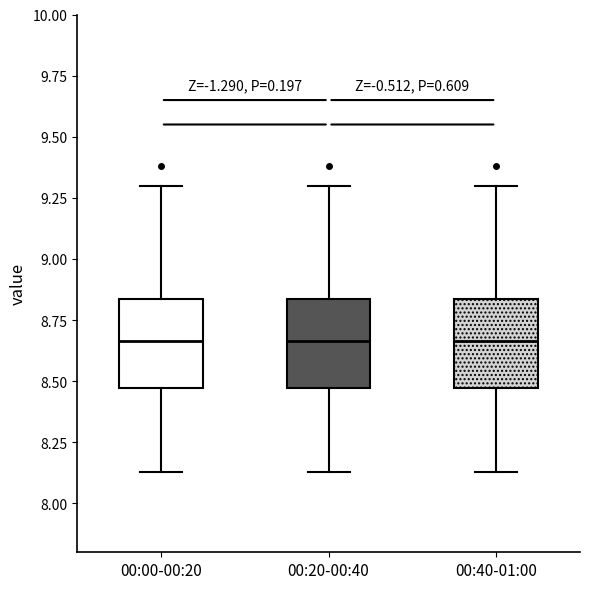

Reading left to right, read every box against the y-axis: the position of its median line, the range the box covers, and the ends of its whiskers. The values are not printed on the chart, so give them approximately, as read against the axis.

00:00-00:20: median 8.65, box 8.45 to 8.85, whiskers 8.15 to 9.30
00:20-00:40: median 8.65, box 8.45 to 8.85, whiskers 8.15 to 9.30
00:40-01:00: median 8.65, box 8.45 to 8.85, whiskers 8.15 to 9.30